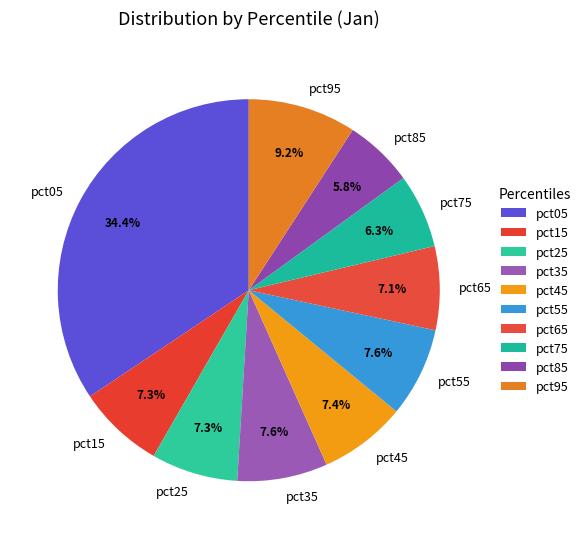

How many segments does this pie chart have?

10